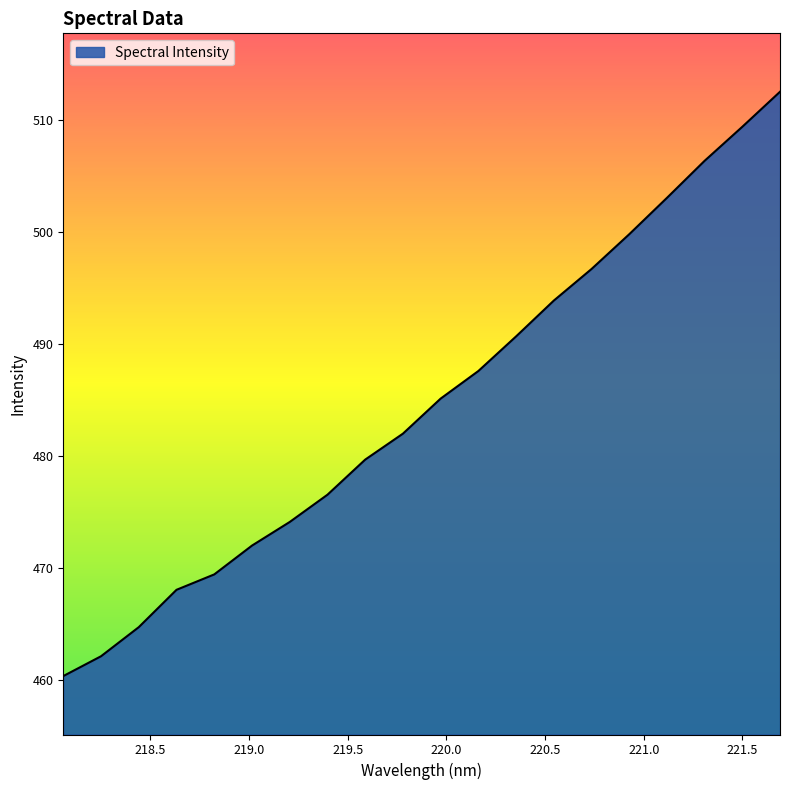

What is the difference between the maximum and minimum values?

52.2